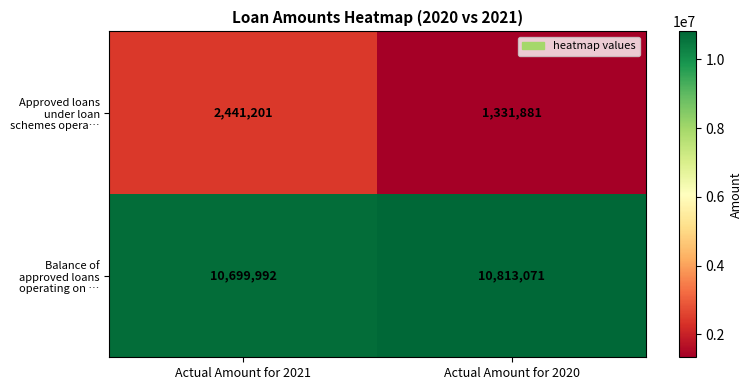

At how many categories does at least one series exceed 3434089?

2